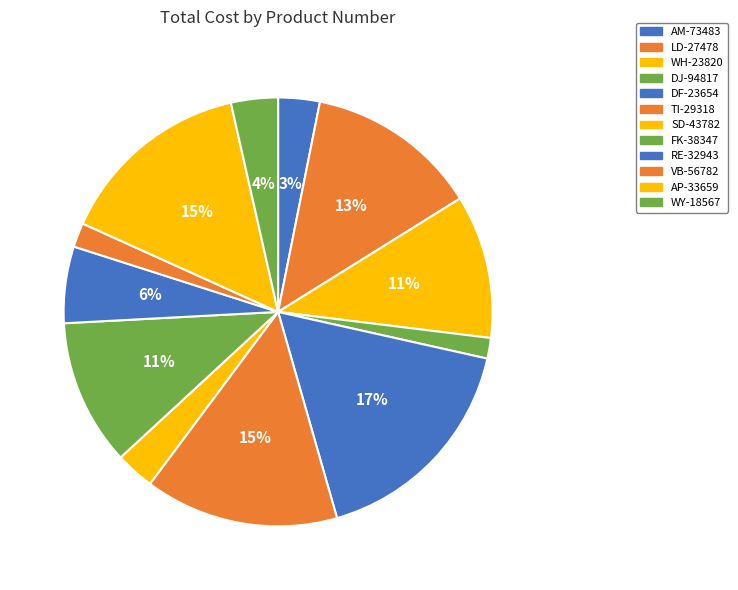

To the nearest percent, what is the combined percentage of WY-18567 and DJ-94817?

5%